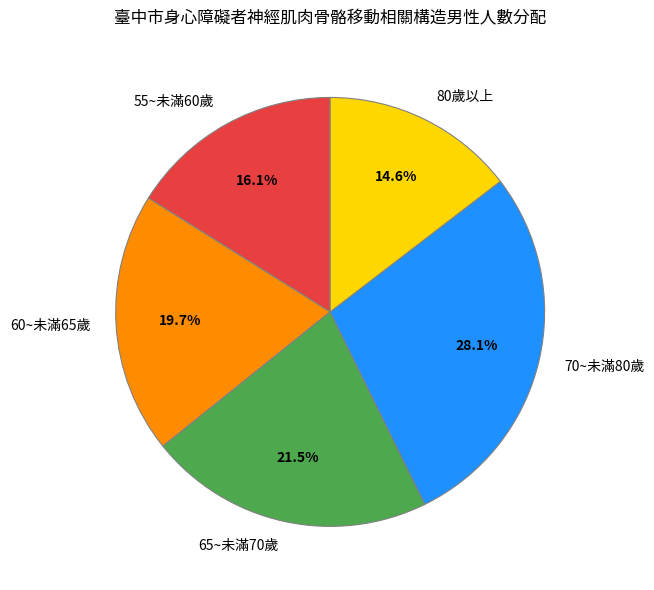

To the nearest percent, what portion does 55~未滿60歲 represent?

16%